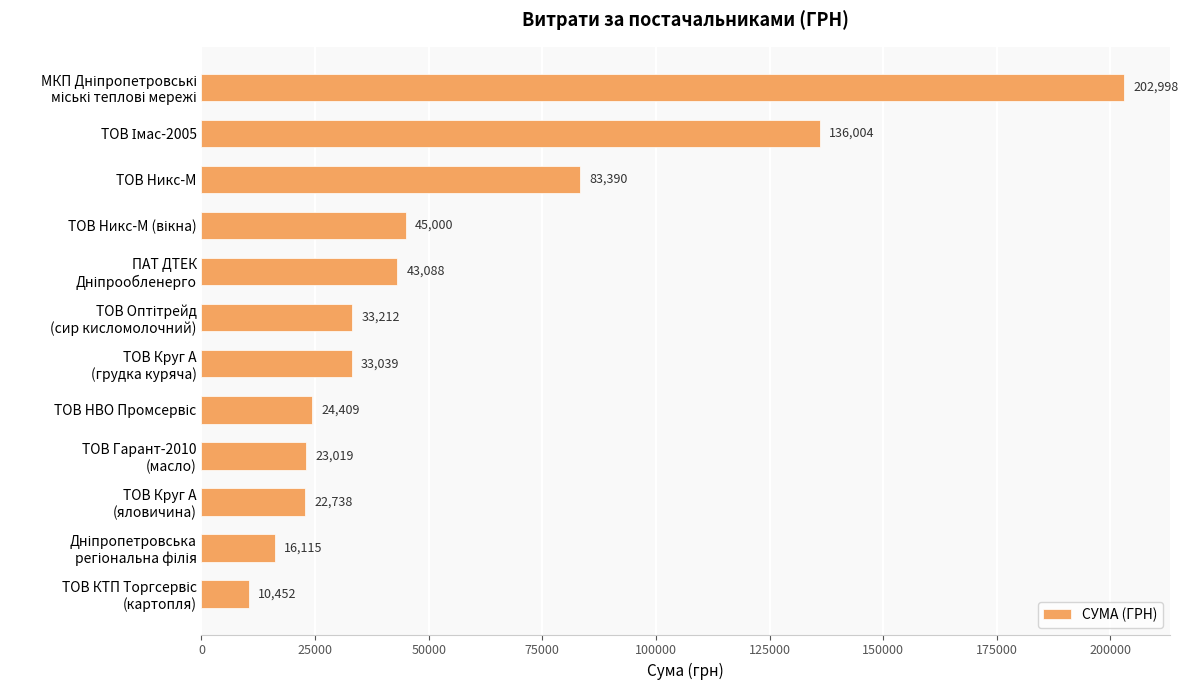

What is the value of the 3rd bar from the top?

83390.0